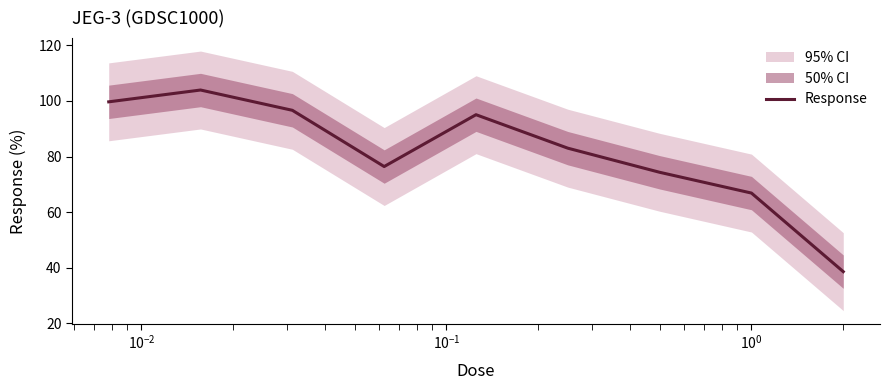

Does the chart display data point markers on the line(s)?

No